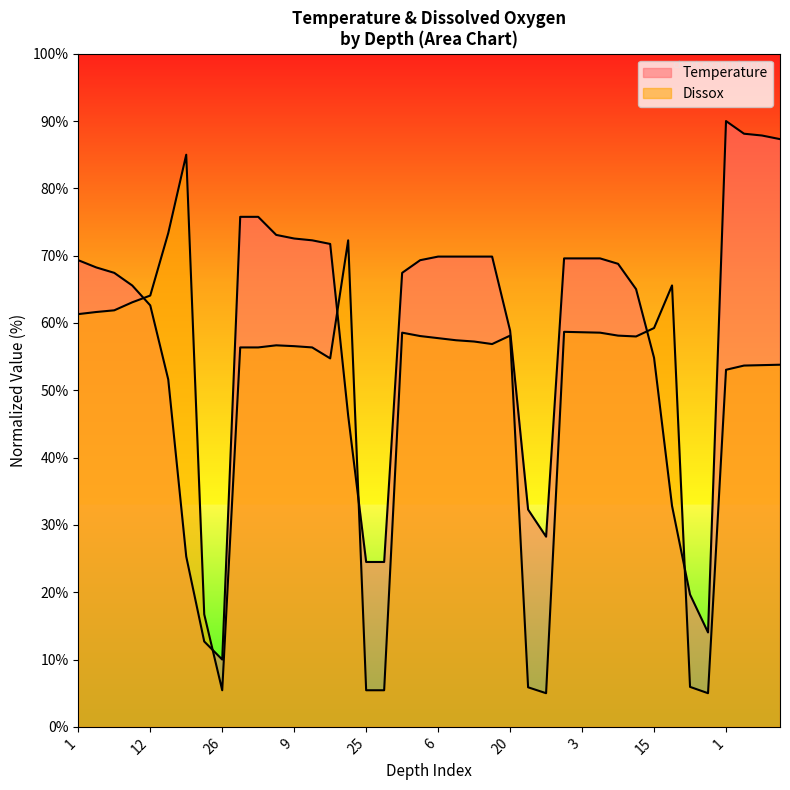

At which label is Temperature closest to 50?

15